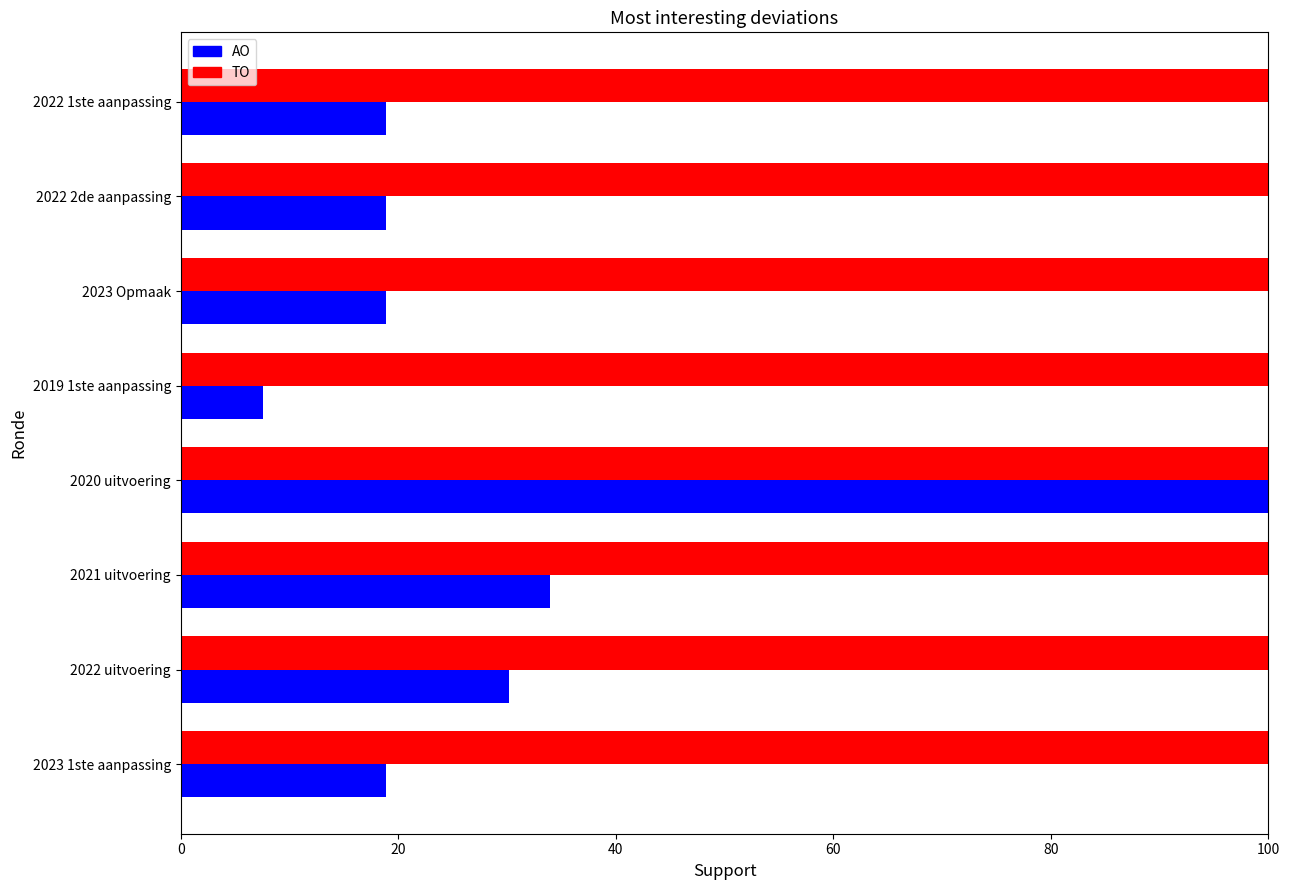

Which series has the widest spread of values?

AO